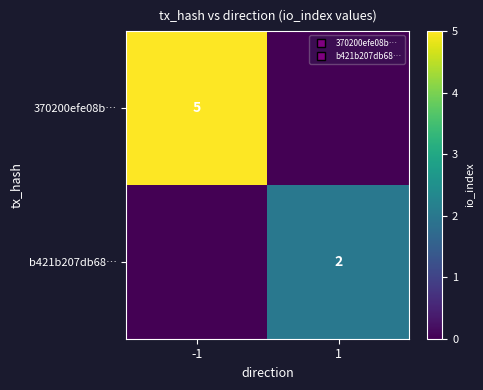

List the series in order of their overall mean, highest first.

370200efe08b…, b421b207db68…